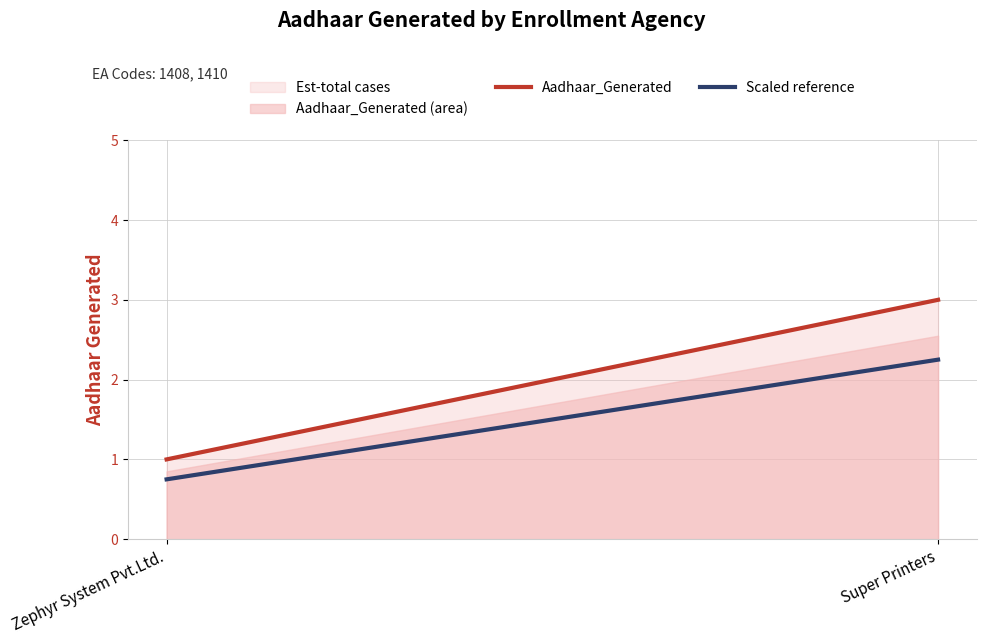

What position from the left is Super Printers?

2